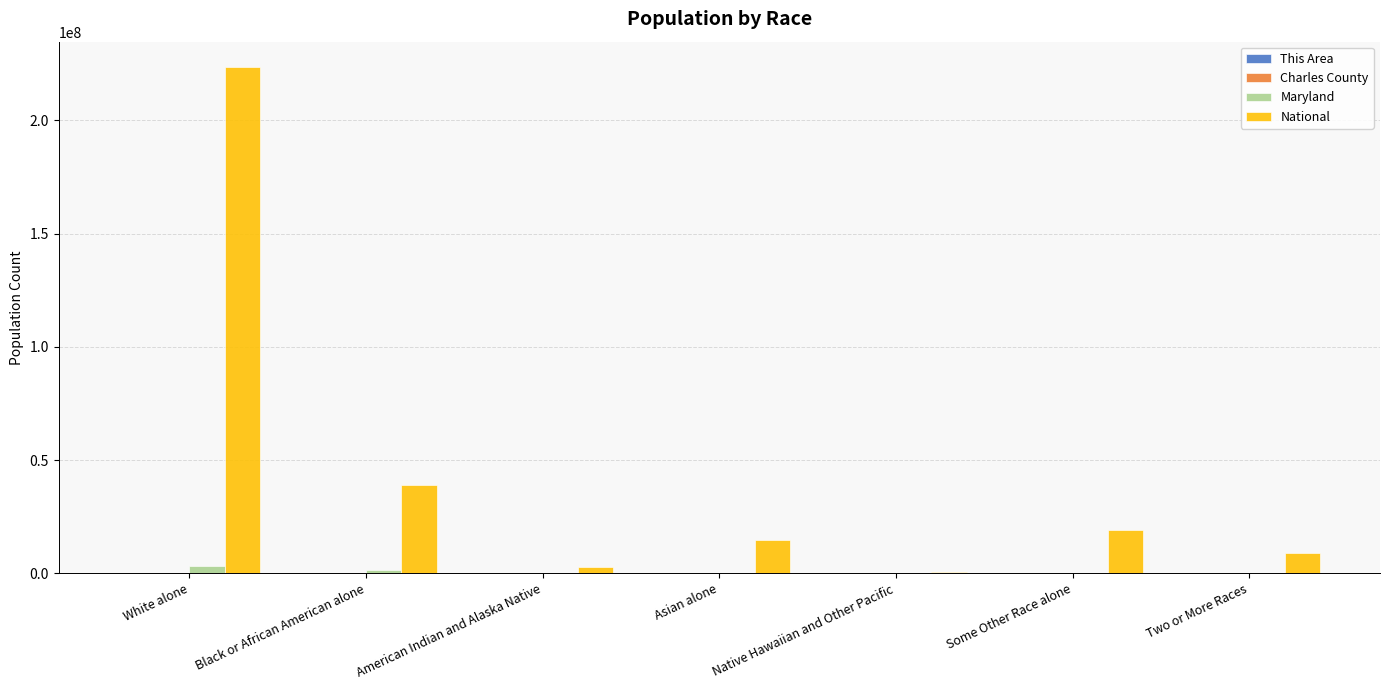

What is the maximum value shown in the chart?

223553265